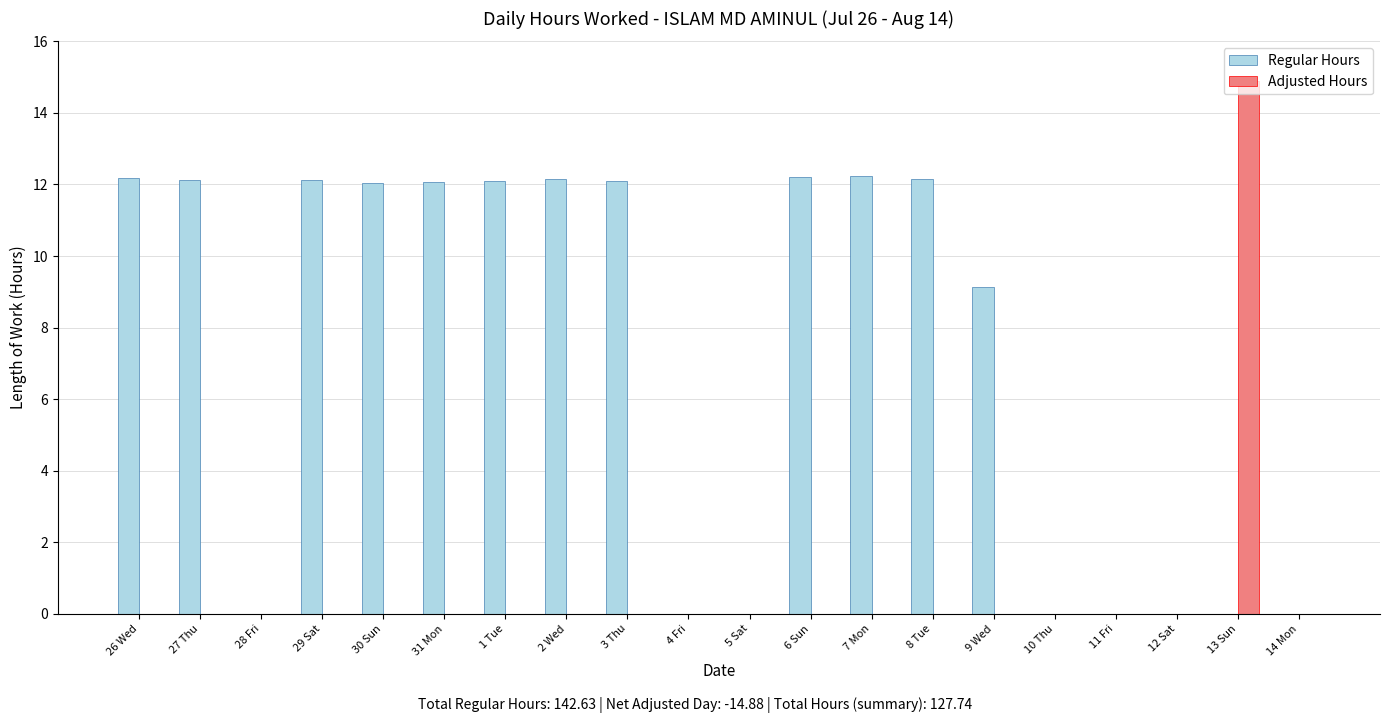

At which category is the sum across all series the highest?

13 Sun